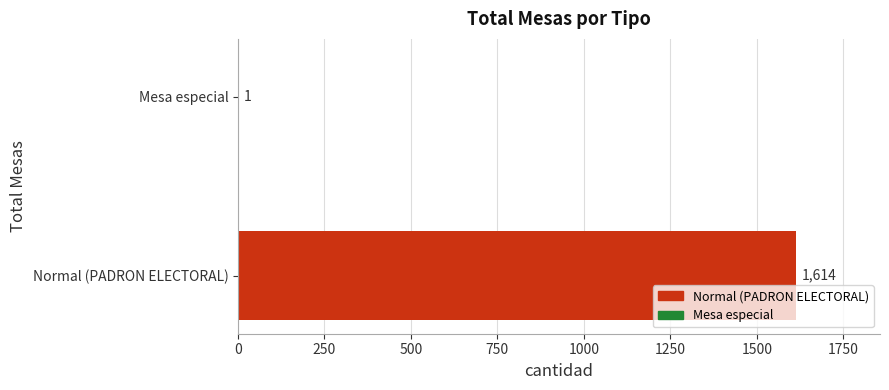

Reading top to bottom, list all the values displayed in this chart.

Mesa especial=1	Normal (PADRON ELECTORAL)=1614